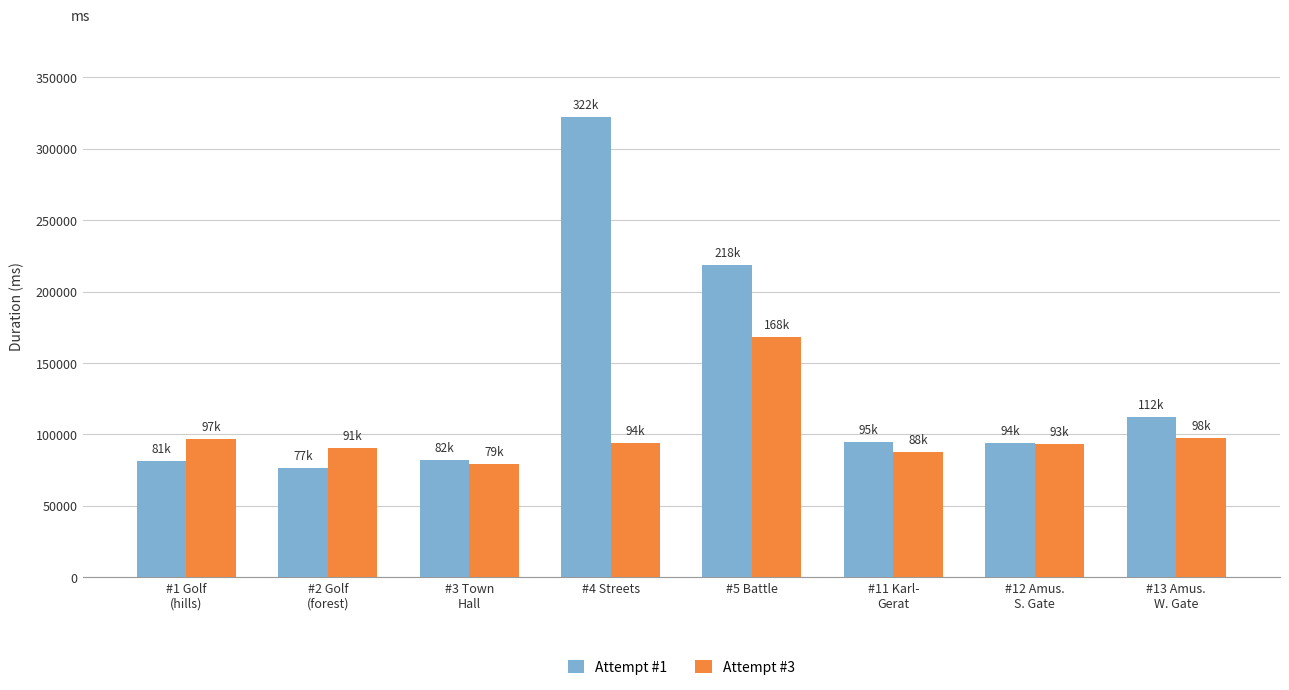

What value does the Attempt #3 series have at #12 Amus.
S. Gate, to the nearest 10?

93360